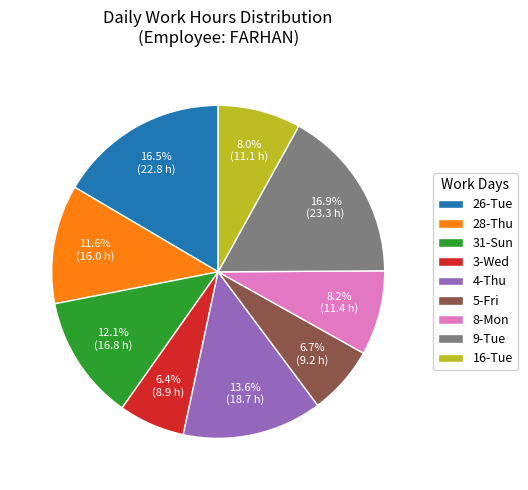

Approximately how many times larger is the value at 5-Fri compared to 3-Wed?

1.0